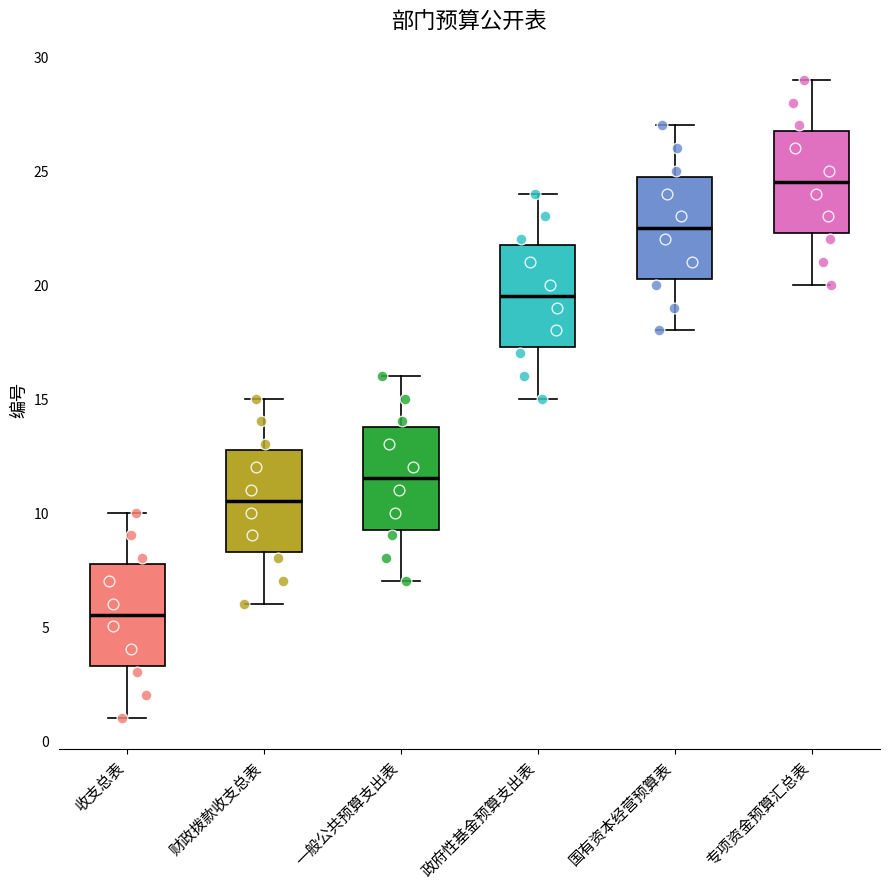

Where does the median line of the box for 专项资金预算汇总表 sit on the y-axis? The values are not printed on the chart, so give them approximately, as read against the axis.

24.5